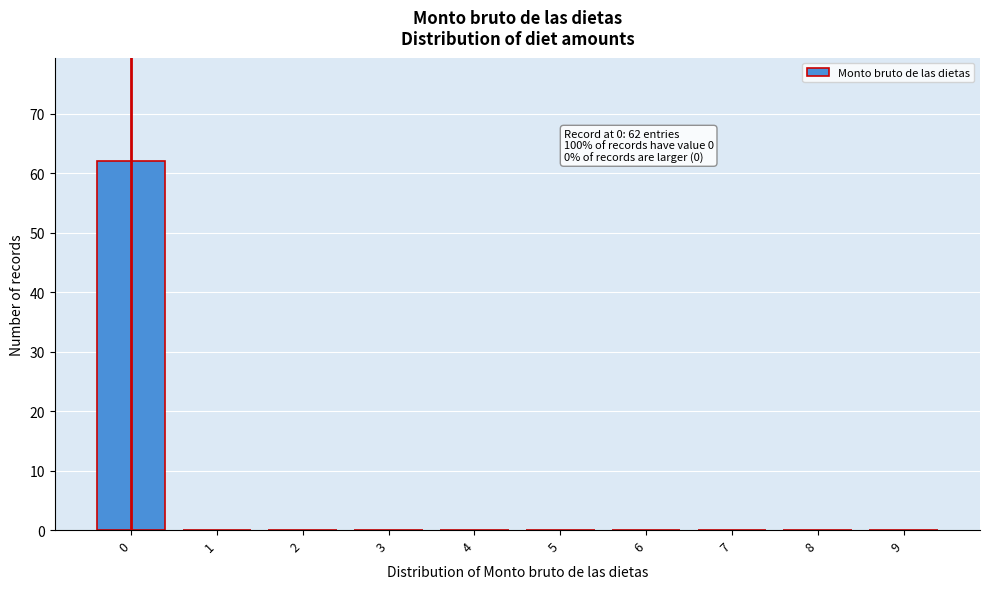

Reading left to right, what are all the values shown in this chart?

0=62	1=0	2=0	3=0	4=0	5=0	6=0	7=0	8=0	9=0